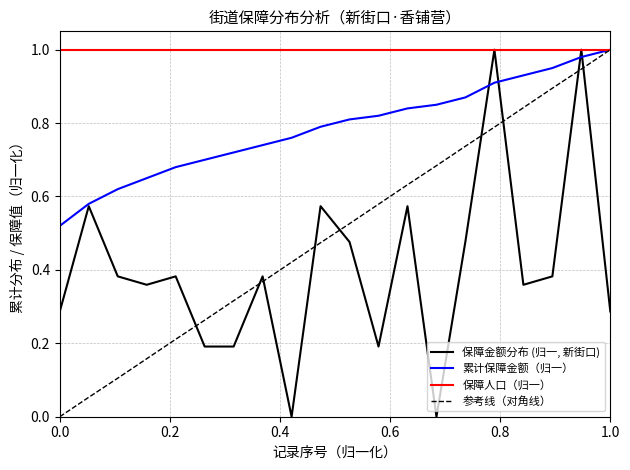

Which series has the largest total across all categories?

保障人口（归一）